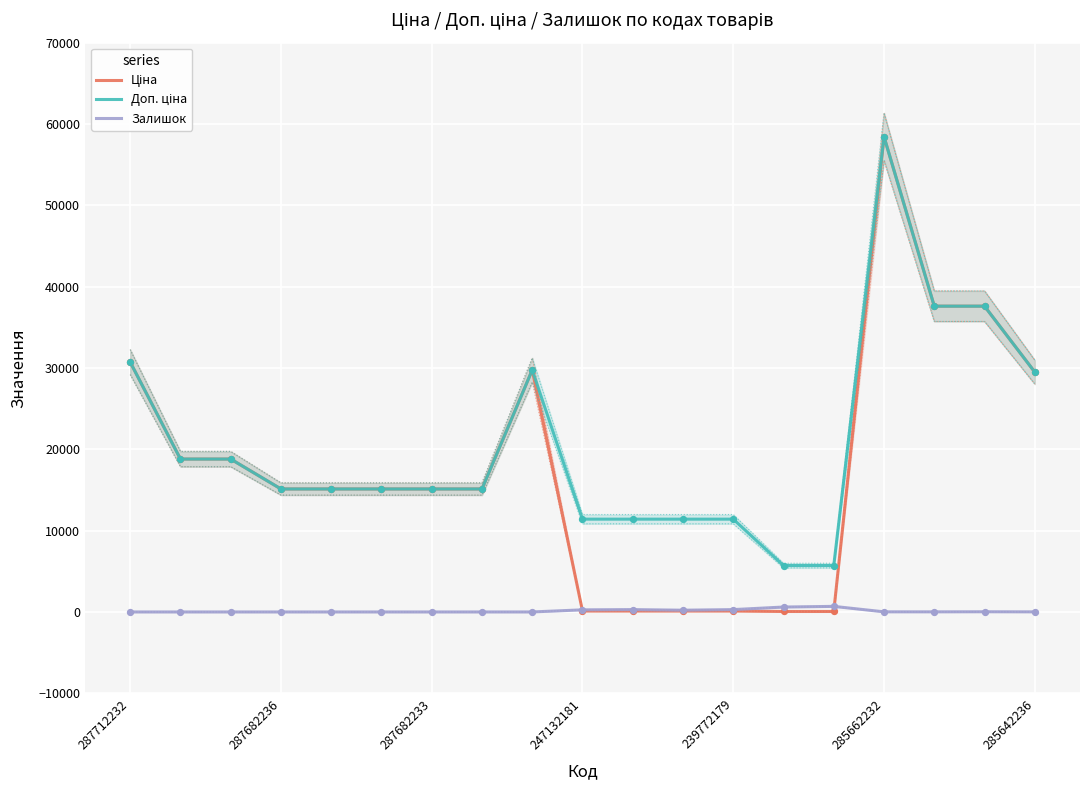

Which series has the widest spread of Y values?

Ціна